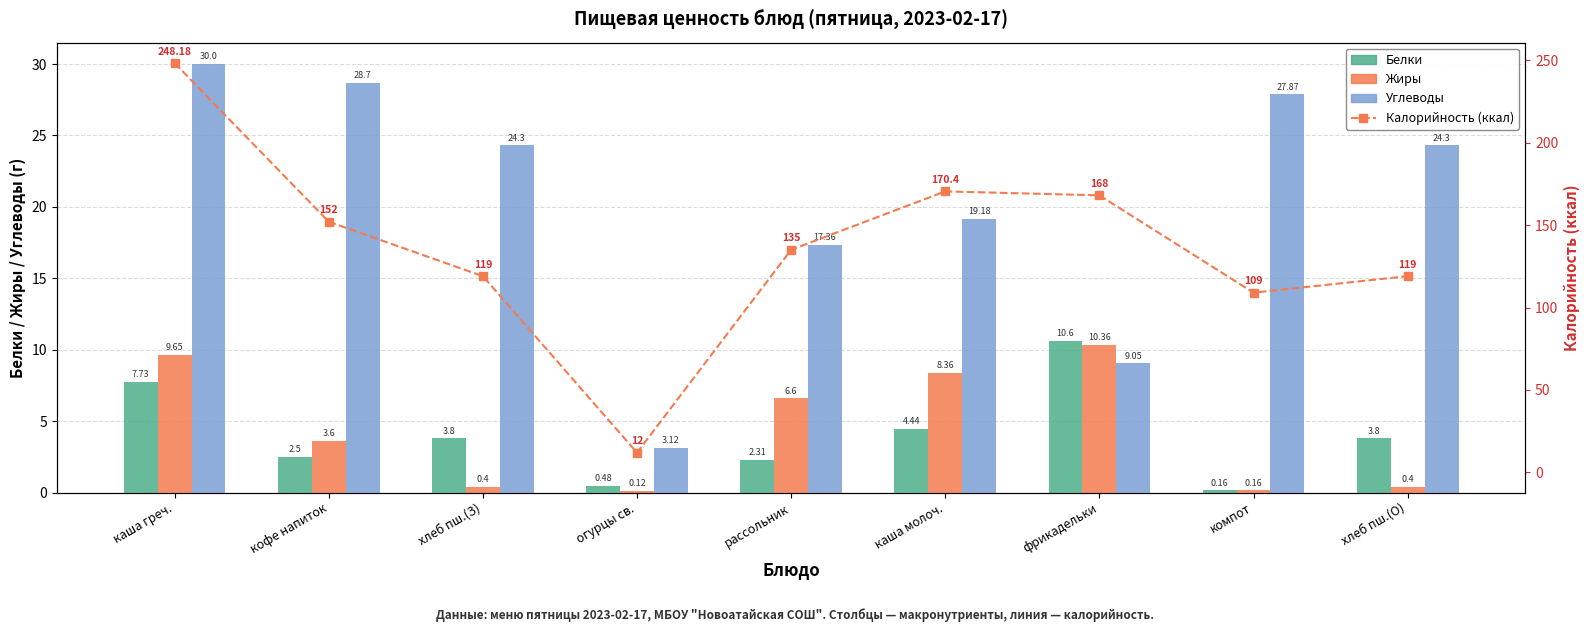

What is the sum of the Белки (ккал-ref) values at фрикадельки and огурцы св.?

11.1